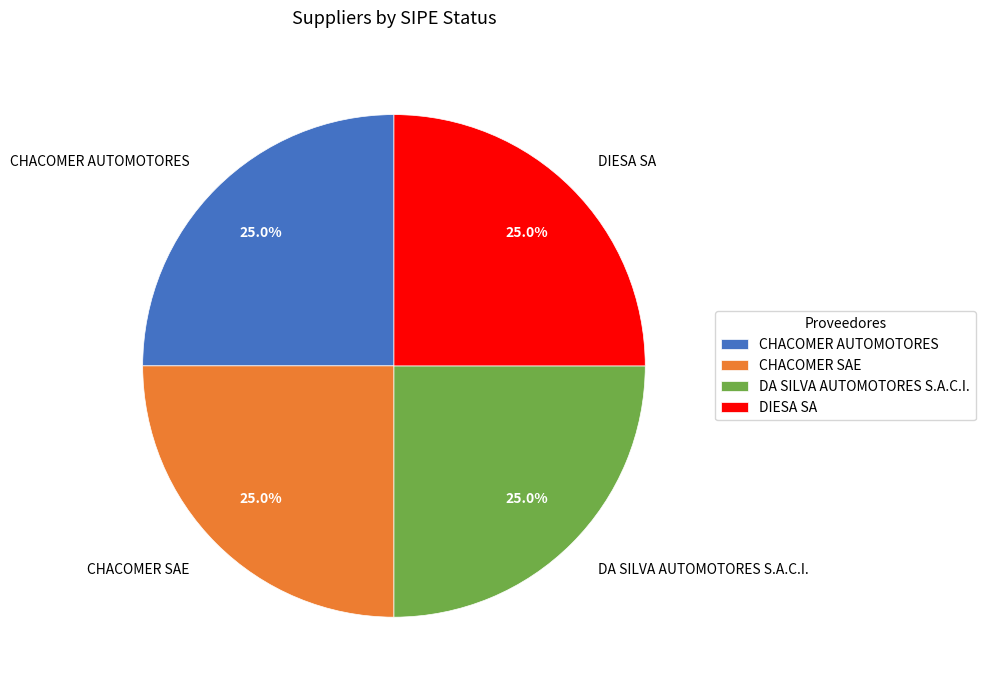

What portion of the pie excludes DIESA SA?

75.0%